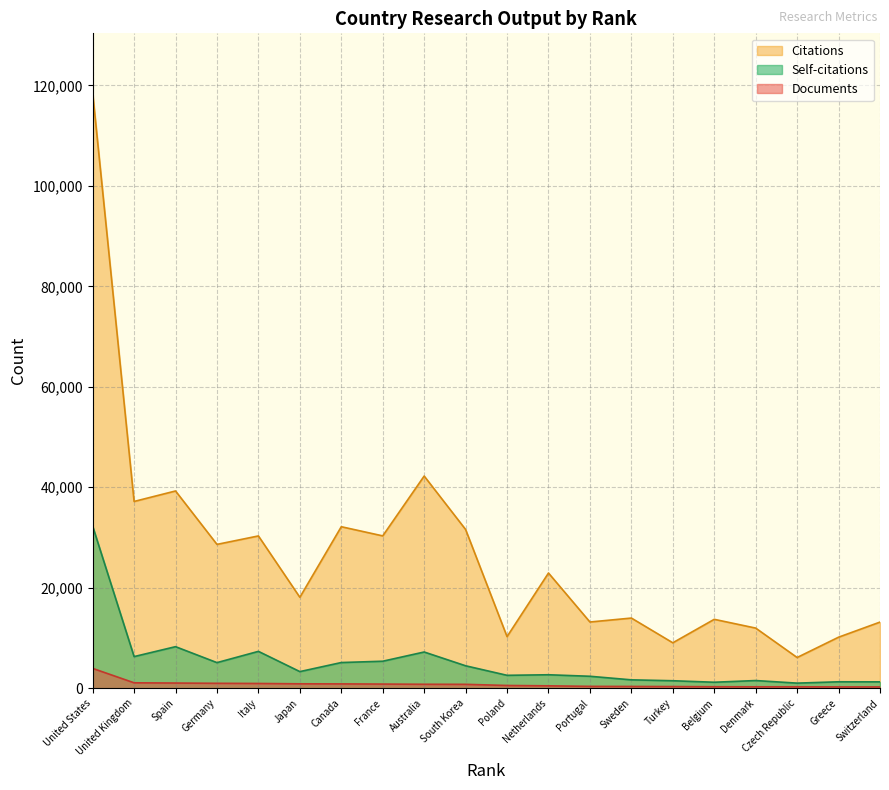

What is the maximum value shown in the chart?

118508